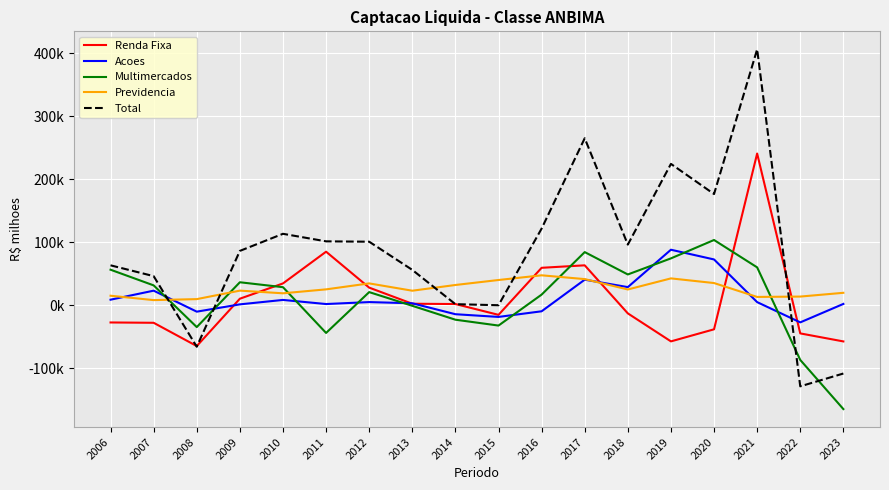

What are all the series names shown in the legend?

Renda Fixa, Acoes, Multimercados, Previdencia, Total